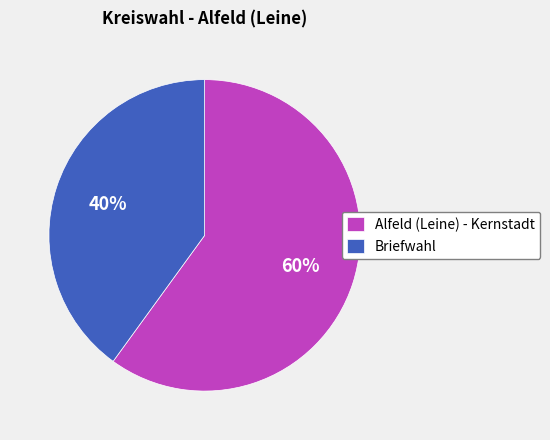

True or false: Alfeld (Leine) - Kernstadt accounts for 60% of the total.

True